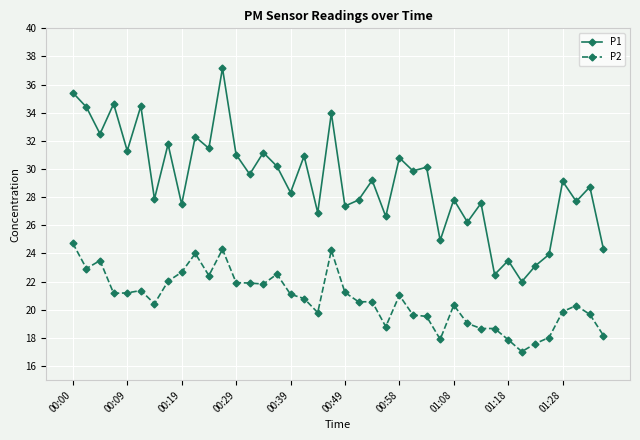

Which series has the widest spread of values?

P1